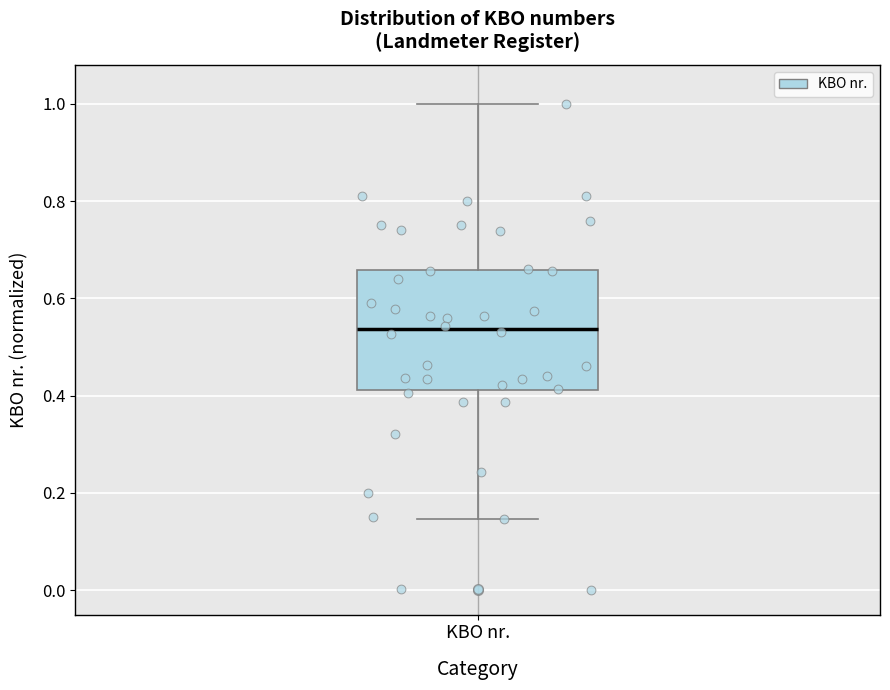

Where is the lower edge of the box for KBO nr. on the y-axis? The values are not printed on the chart, so give them approximately, as read against the axis.

0.42